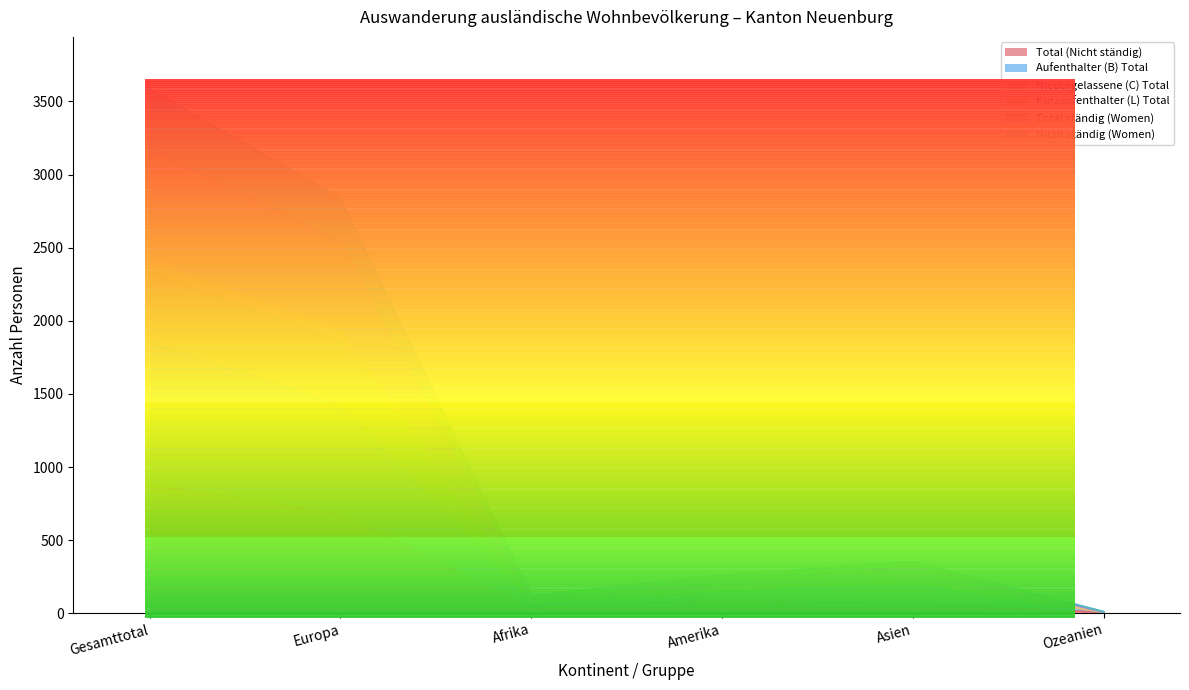

True or false: Niedergelassene (C) Total has a value of 1931 at Europa.

True